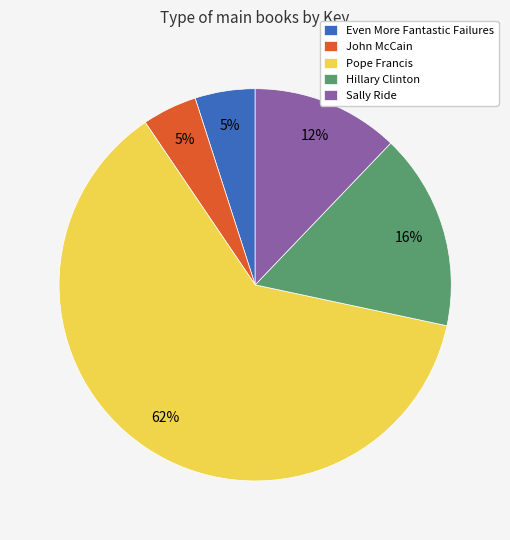

How many segments does this pie chart have?

5